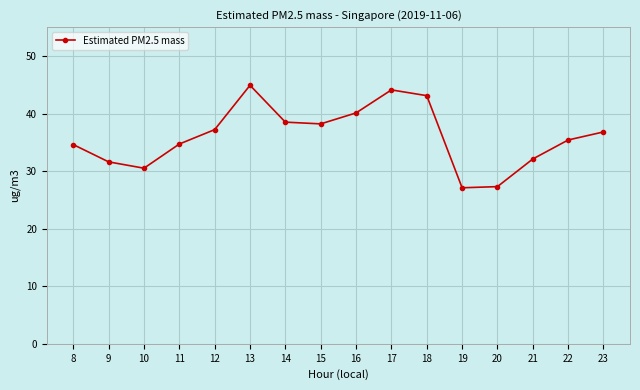

True or false: there are more than 2 points higher than both neighbors.

False